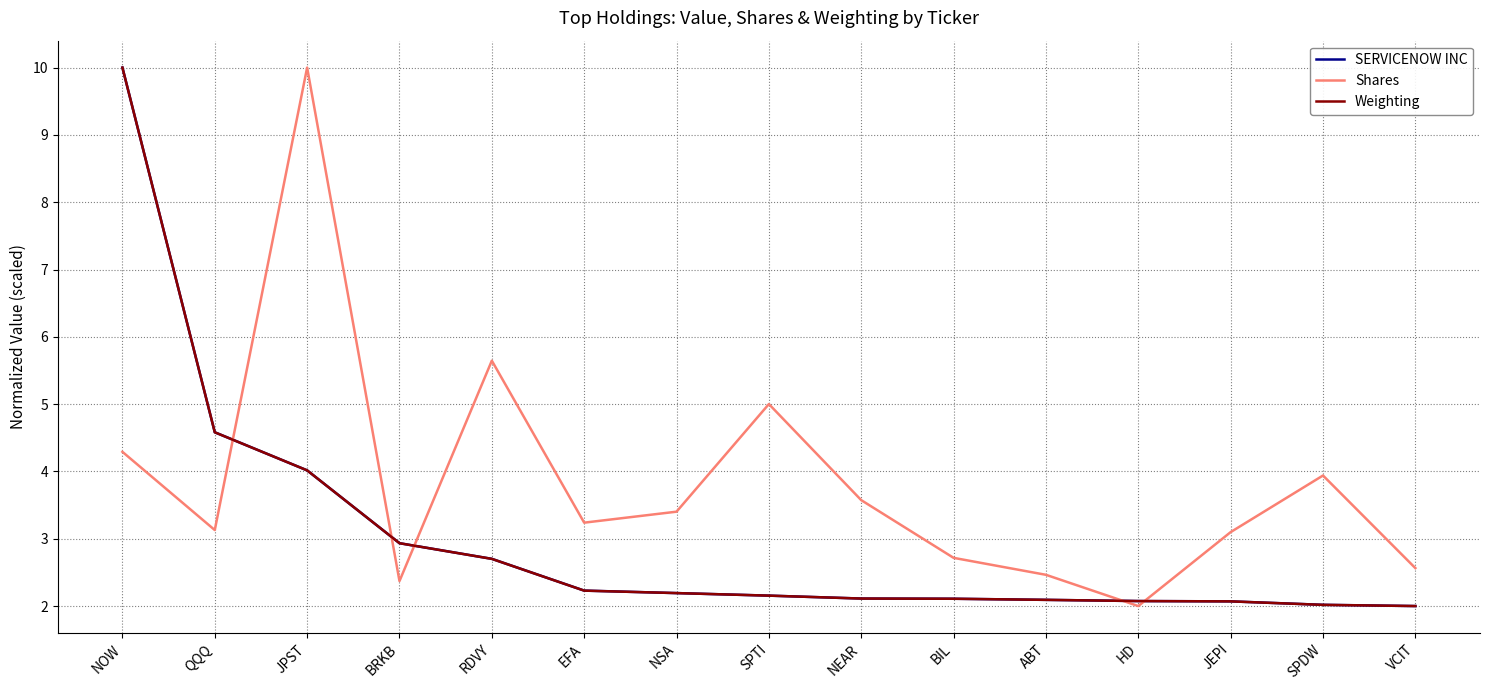

What is the total value across all series at HD?

6.1